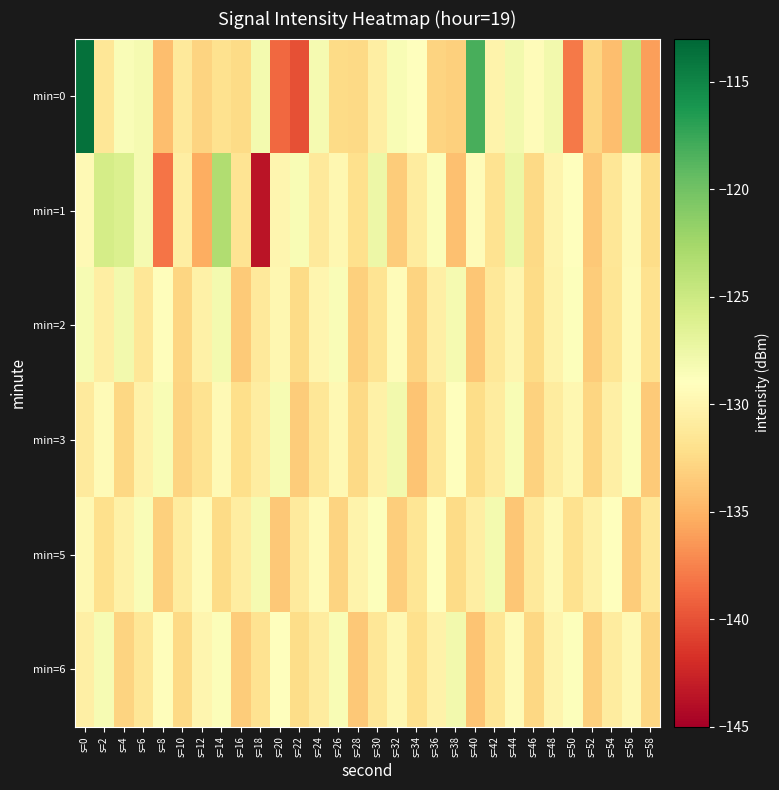

Which has a higher value, s=52 or s=38?

s=52